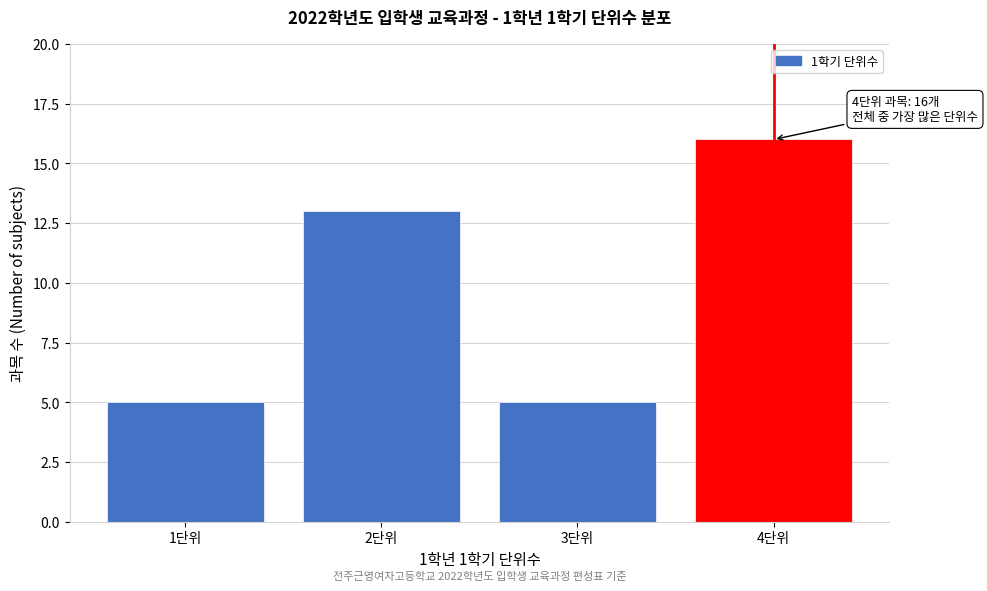

Which range on the x-axis has the tallest bar?

3.5 to 4.5